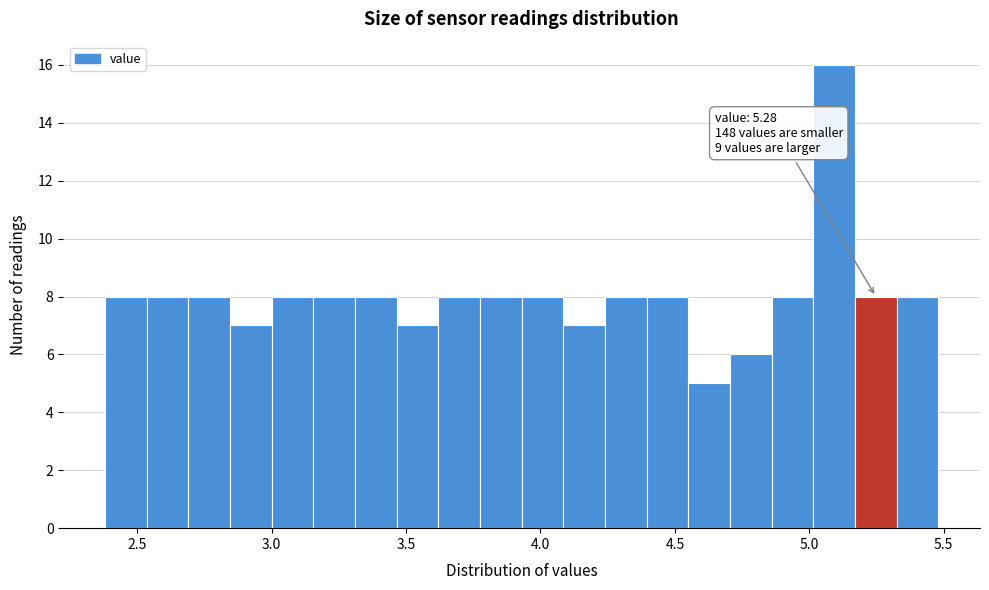

Around what value on the x-axis is the tallest bar? Give the approximate position of its centre, as read against the axis.

5.10